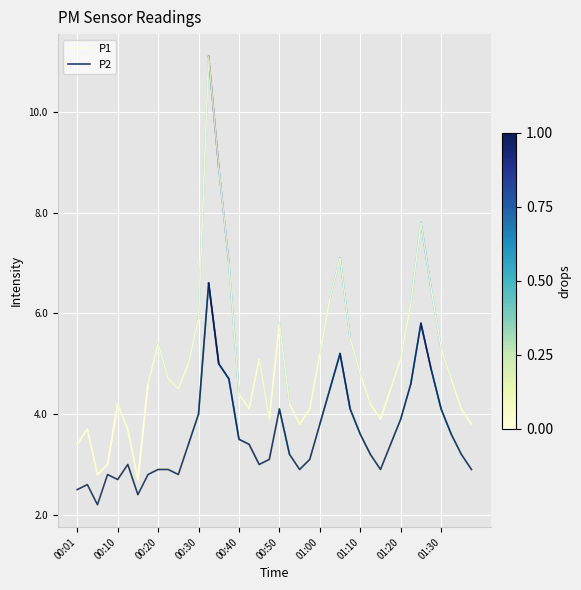

Reading left to right, list all the values displayed in this chart.

P1: 3.4	3.7	2.8	3.0	4.2	3.7	2.7	4.6	5.4	4.7	4.5	5.0	5.9	11.1	8.9	7.0	4.4	4.1	5.1	3.9	5.8	4.2	3.8	4.1	5.2	6.3	7.1	5.5	4.8	4.2	3.9	4.5	5.1	6.2	7.8	6.5	5.3	4.7	4.1	3.8
P2: 2.5	2.6	2.2	2.8	2.7	3.0	2.4	2.8	2.9	2.9	2.8	3.4	4.0	6.6	5.0	4.7	3.5	3.4	3.0	3.1	4.1	3.2	2.9	3.1	3.8	4.5	5.2	4.1	3.6	3.2	2.9	3.4	3.9	4.6	5.8	4.9	4.1	3.6	3.2	2.9